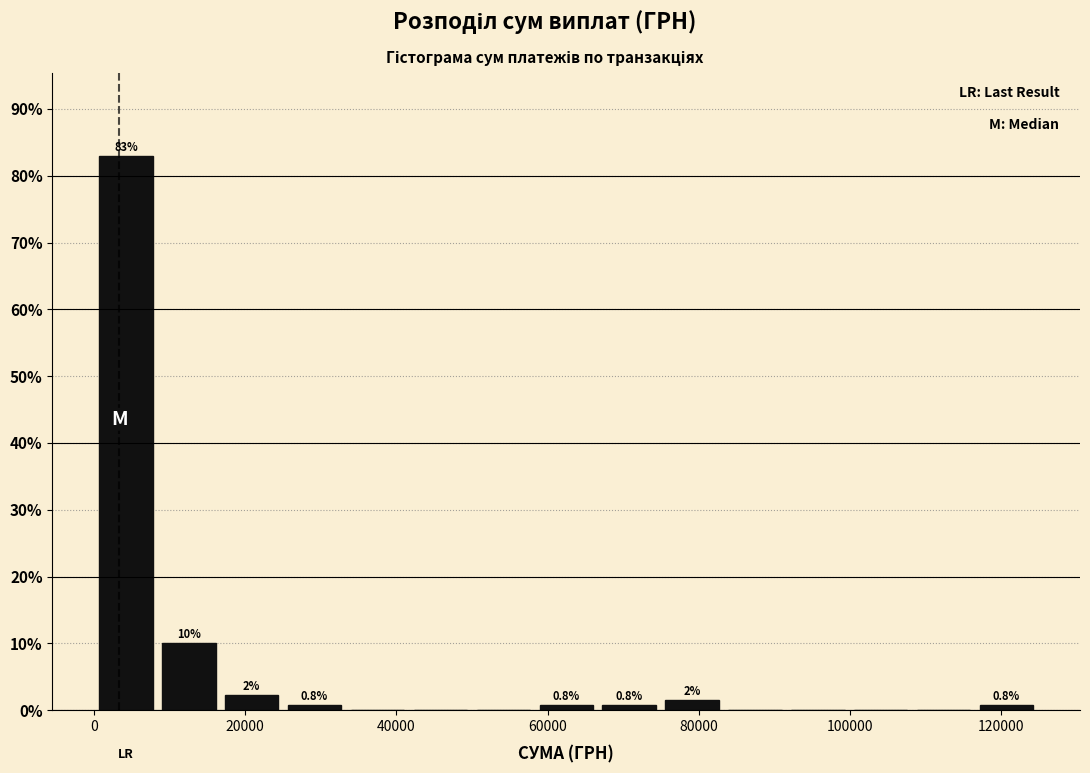

Over which range of the x-axis is the bar tallest?

0 to 8000